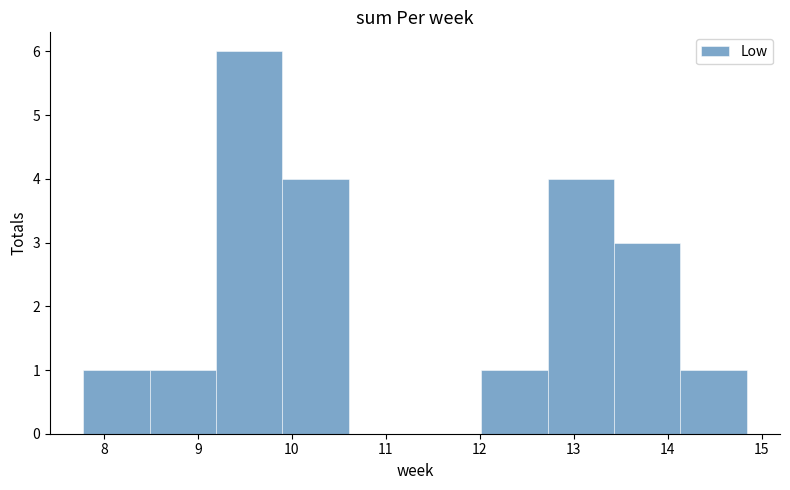

Reading left to right, transcribe this chart: for each bar, give the range it covers on the x-axis and its height. Neither the bar edges nor the heights are printed on the chart, so give them approximately, as read against the axes.

7.8 to 8.5: 1
8.5 to 9.2: 1
9.2 to 9.9: 6
9.9 to 10.6: 4
10.6 to 11.3: 0
11.3 to 12.0: 0
12.0 to 12.7: 1
12.7 to 13.4: 4
13.4 to 14.1: 3
14.1 to 14.8: 1